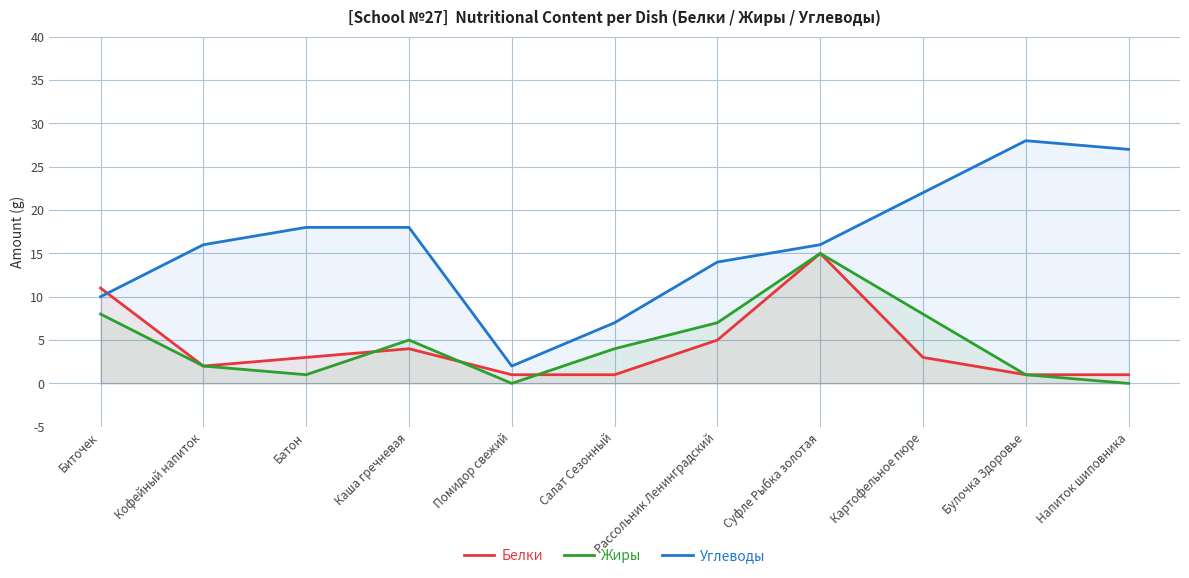

The value of Углеводы at Салат Сезонный is 7. True or false?

True